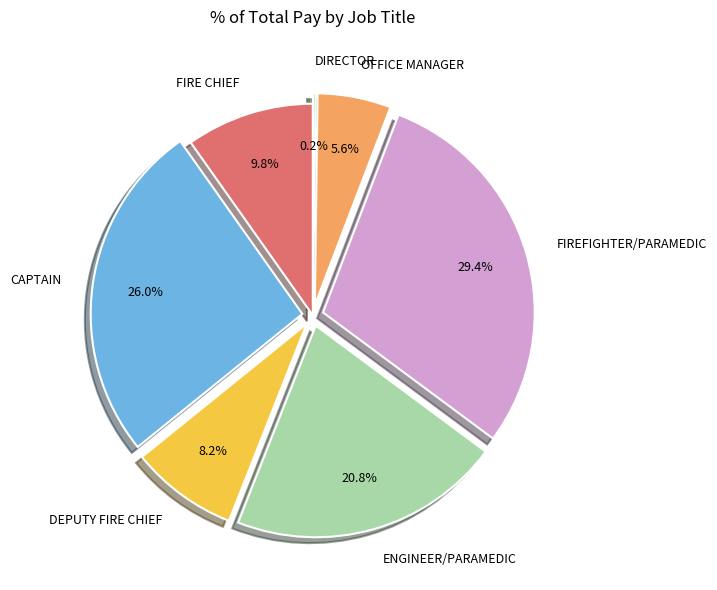

Which slice is the largest?

FIREFIGHTER/PARAMEDIC